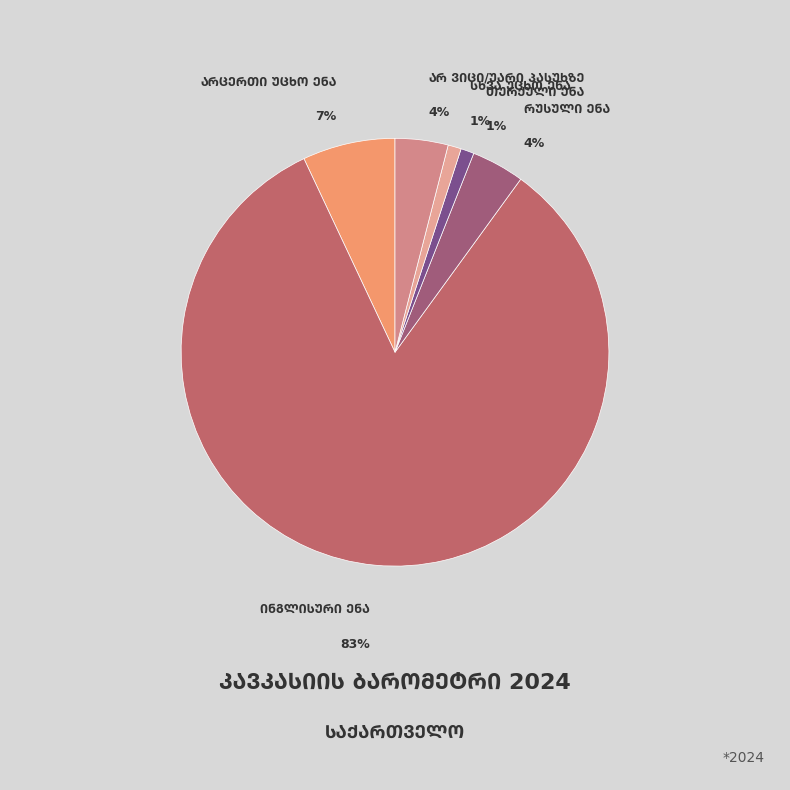

To the nearest percent, what is the difference between the largest and smallest slice percentages?

82%